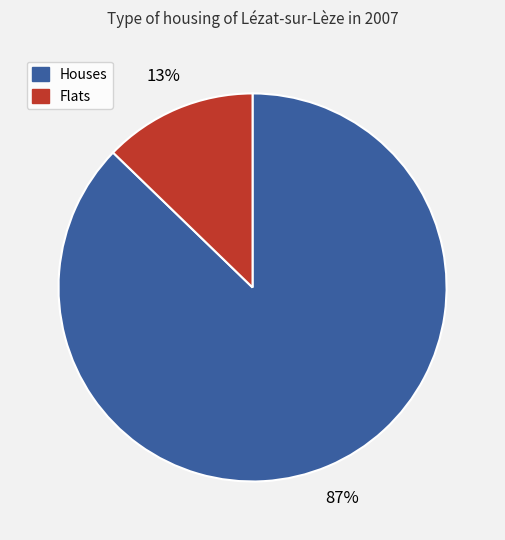

Count the number of slices in the pie.

2